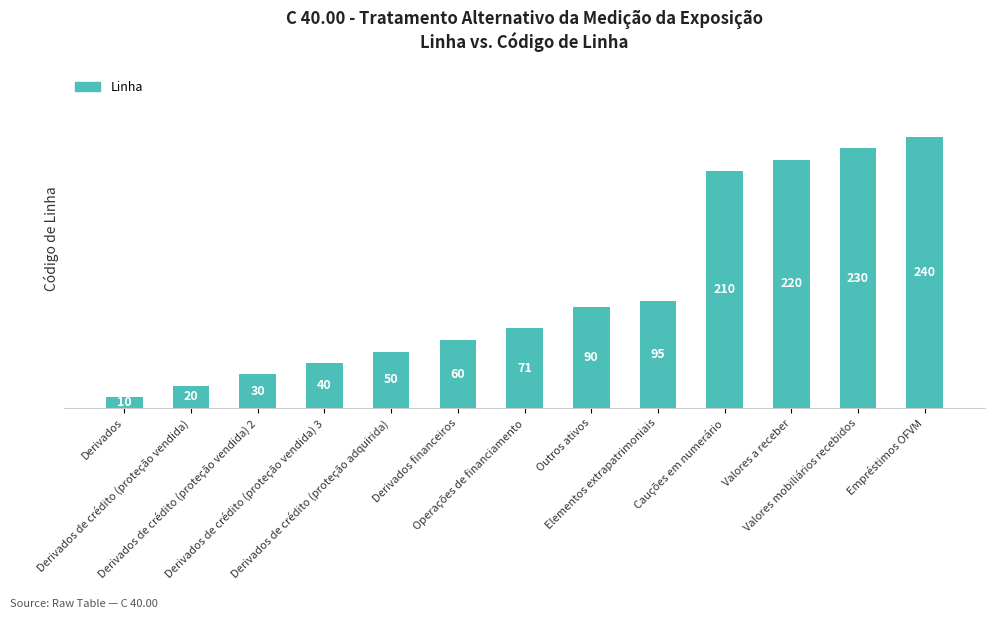

Reading left to right, transcribe all the data shown in this chart.

10	20	30	40	50	60	71	90	95	210	220	230	240